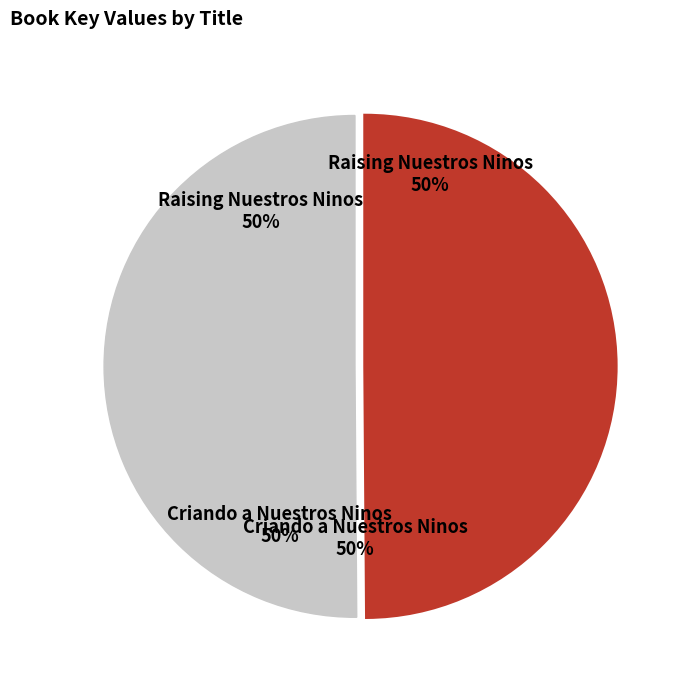

Is the sum of Raising Nuestros Ninos and Criando a Nuestros Ninos greater than half?

Yes